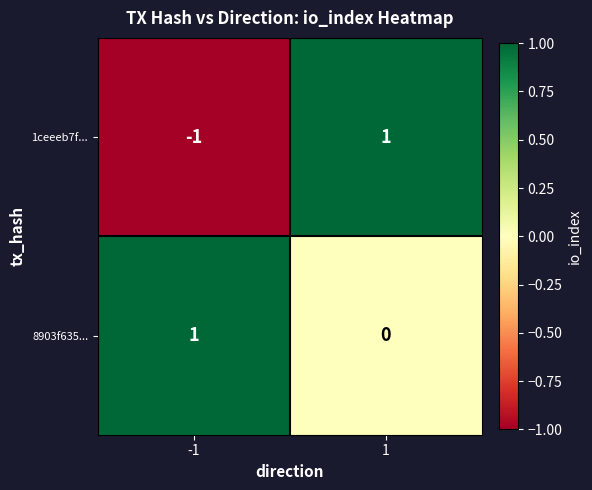

Which series has the largest total across all categories?

8903f635...